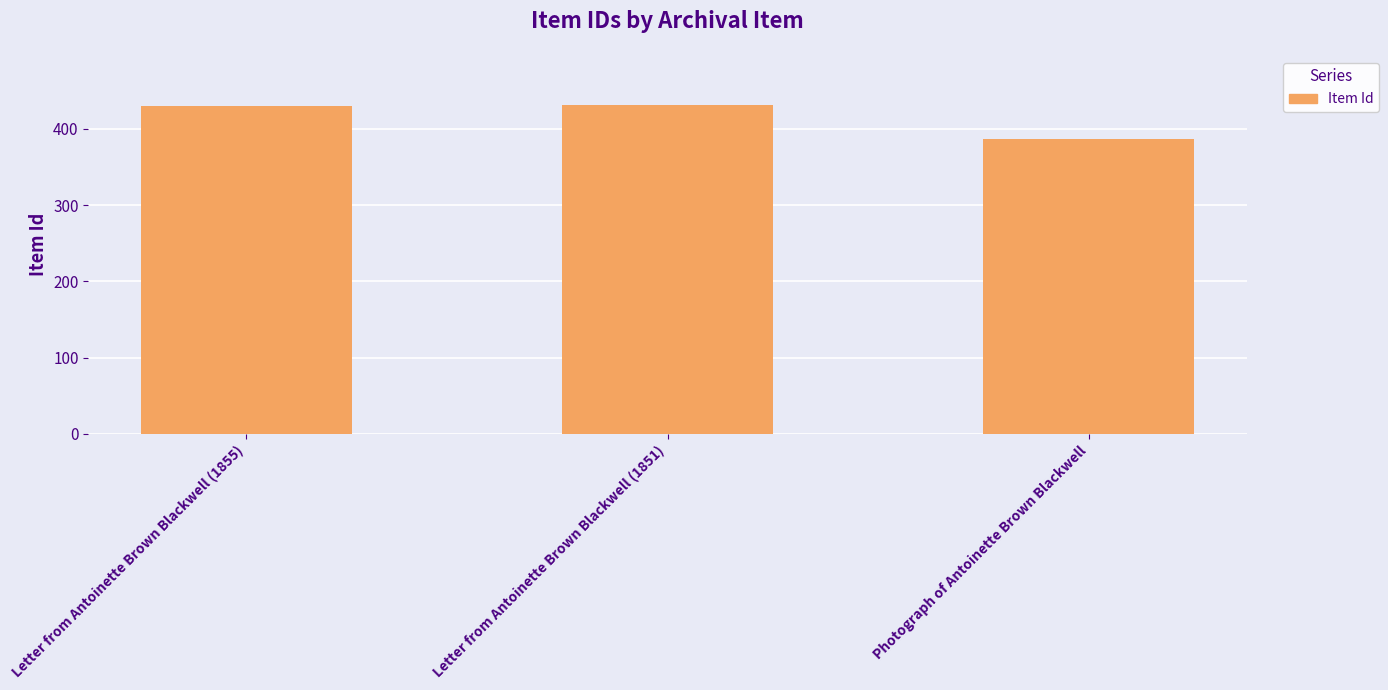

The chart shows a value of 585 at Letter from Antoinette Brown Blackwell (1851). True or false?

False